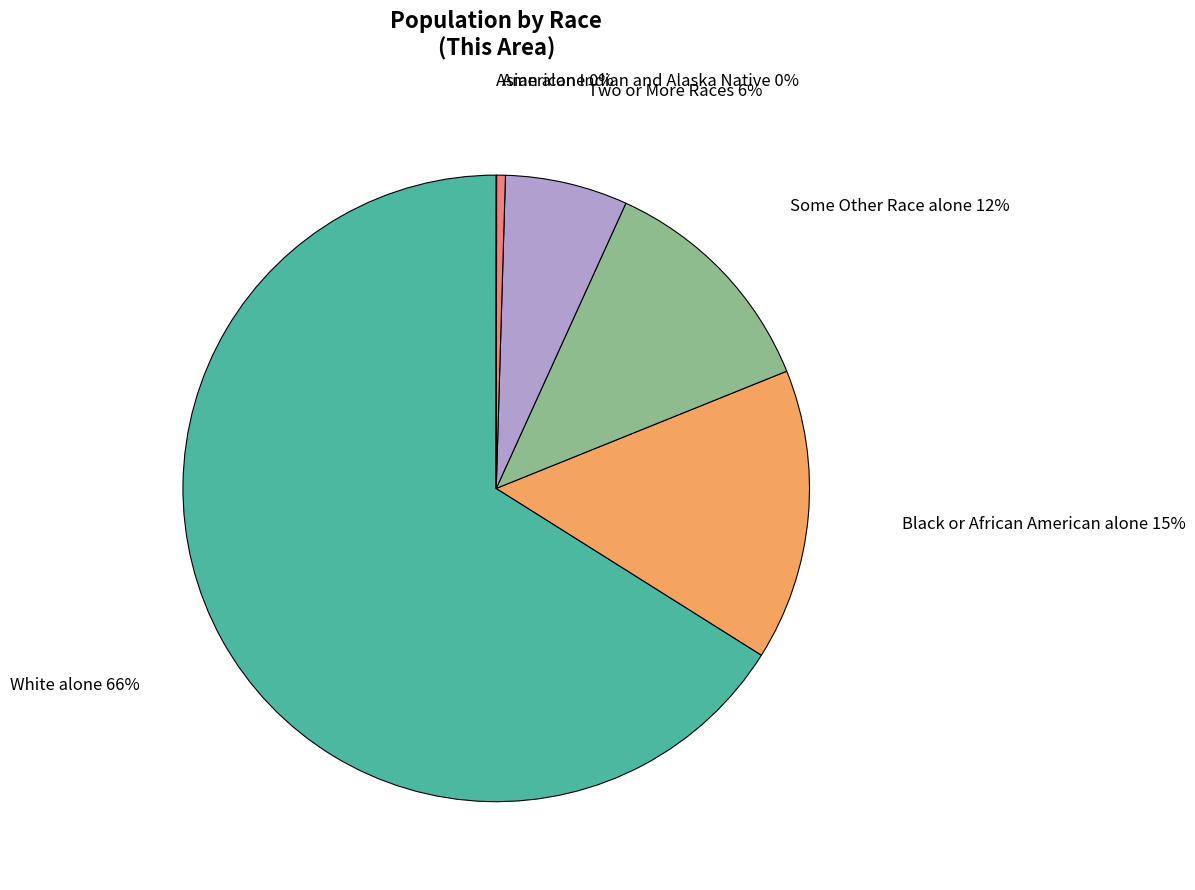

Is the sum of Black or African American alone and Two or More Races greater than half?

No